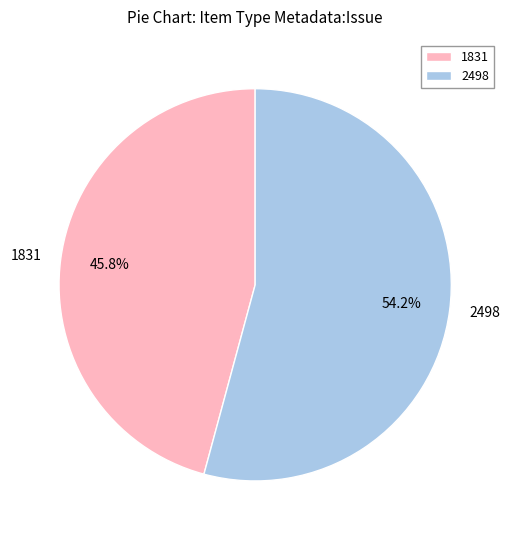

Is the sum of 2498 and 1831 greater than half?

Yes